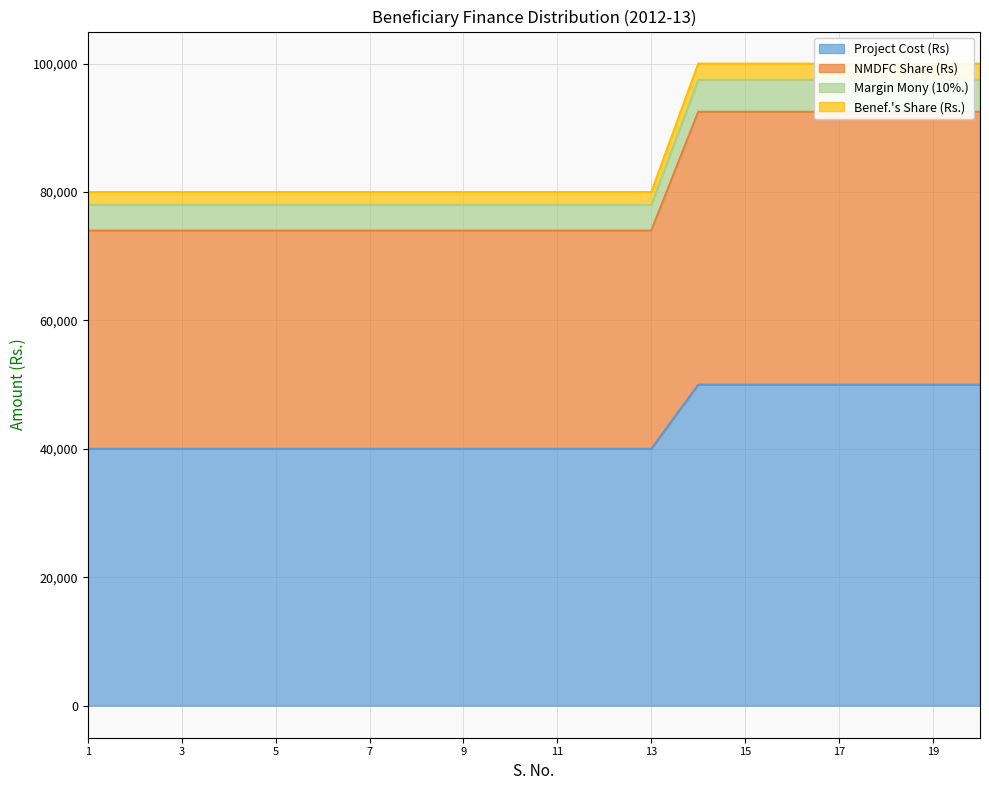

What is the spread (max minus min) of values at 13?

40000